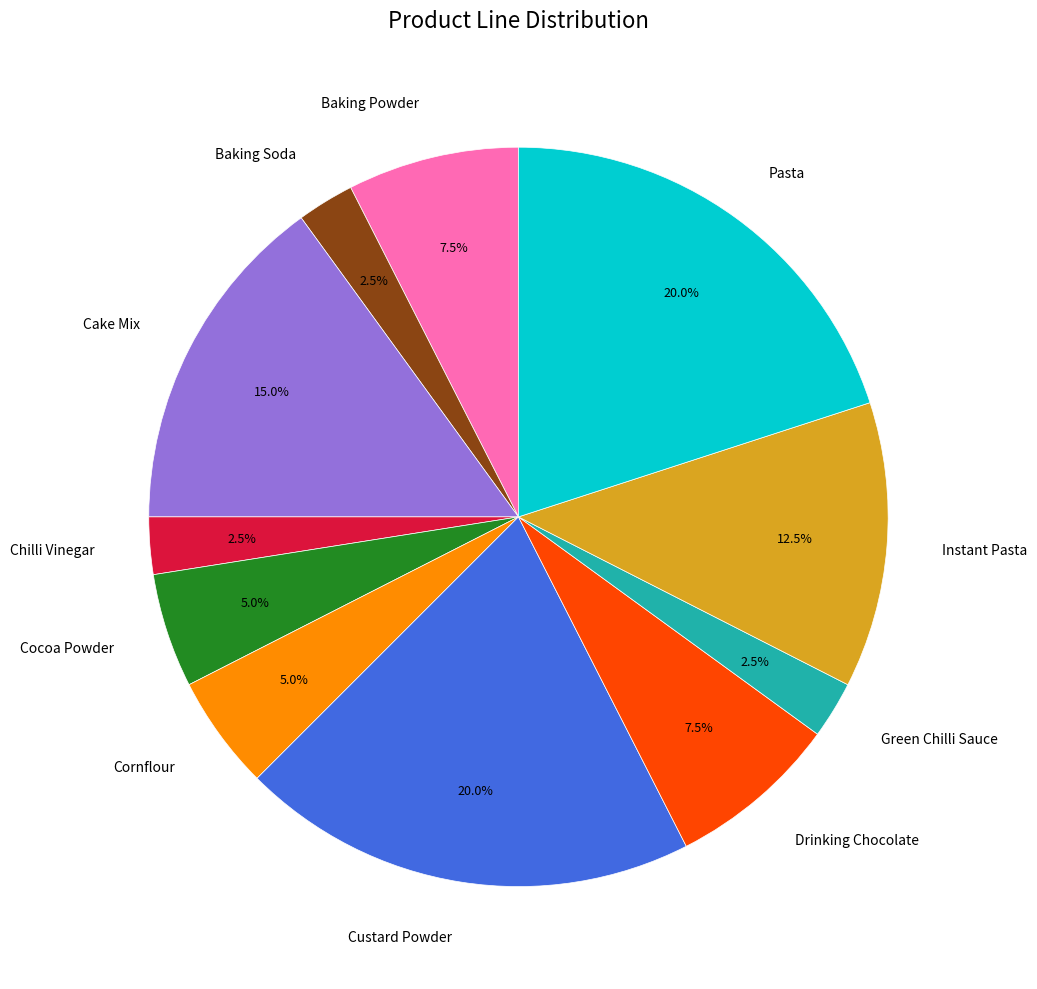

How many slices are in this pie chart?

11